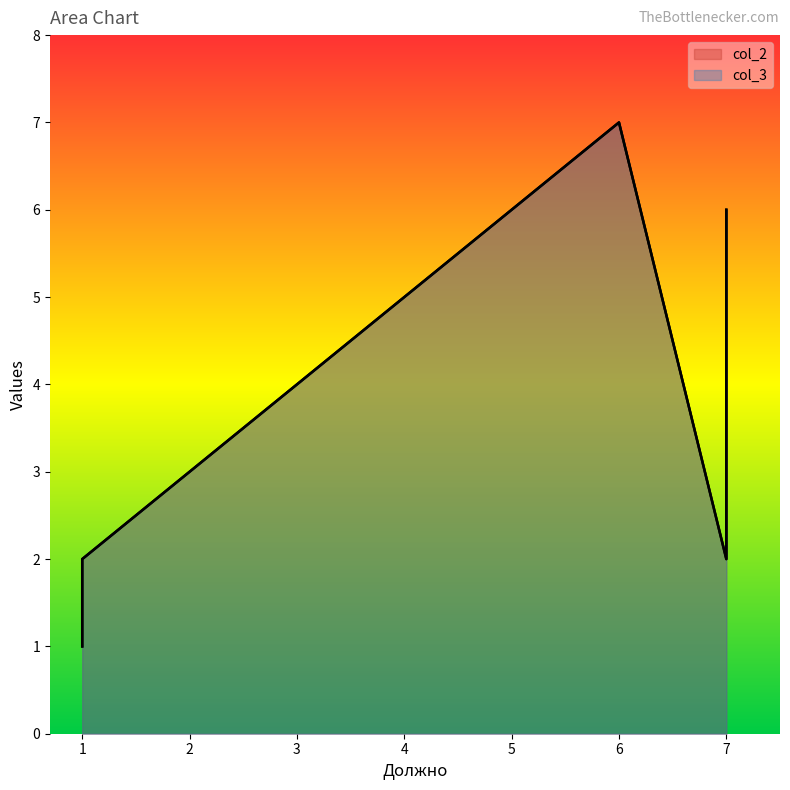

Which series has the largest total across all categories?

col_2